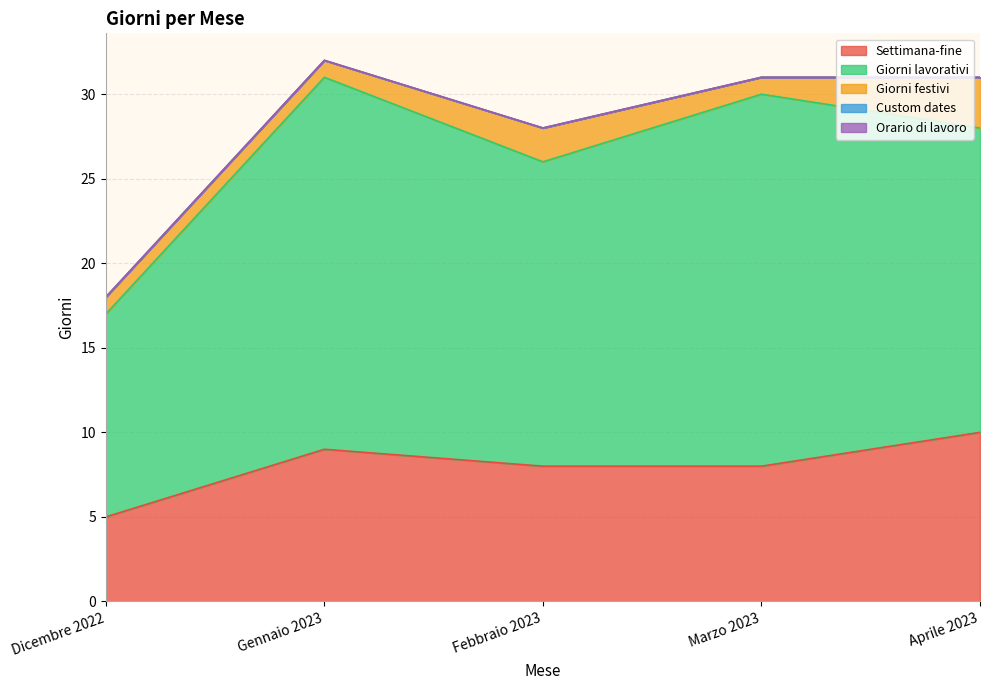

Reading left to right, extract all data points from this chart.

Settimana-fine: Dicembre 2022=5	Gennaio 2023=9	Febbraio 2023=8	Marzo 2023=8	Aprile 2023=10
Giorni lavorativi: Dicembre 2022=12	Gennaio 2023=22	Febbraio 2023=18	Marzo 2023=22	Aprile 2023=18
Giorni festivi: Dicembre 2022=1	Gennaio 2023=1	Febbraio 2023=2	Marzo 2023=1	Aprile 2023=3
Custom dates: Dicembre 2022=0	Gennaio 2023=0	Febbraio 2023=0	Marzo 2023=0	Aprile 2023=0
Orario di lavoro: Dicembre 2022=0	Gennaio 2023=0	Febbraio 2023=0	Marzo 2023=0	Aprile 2023=0